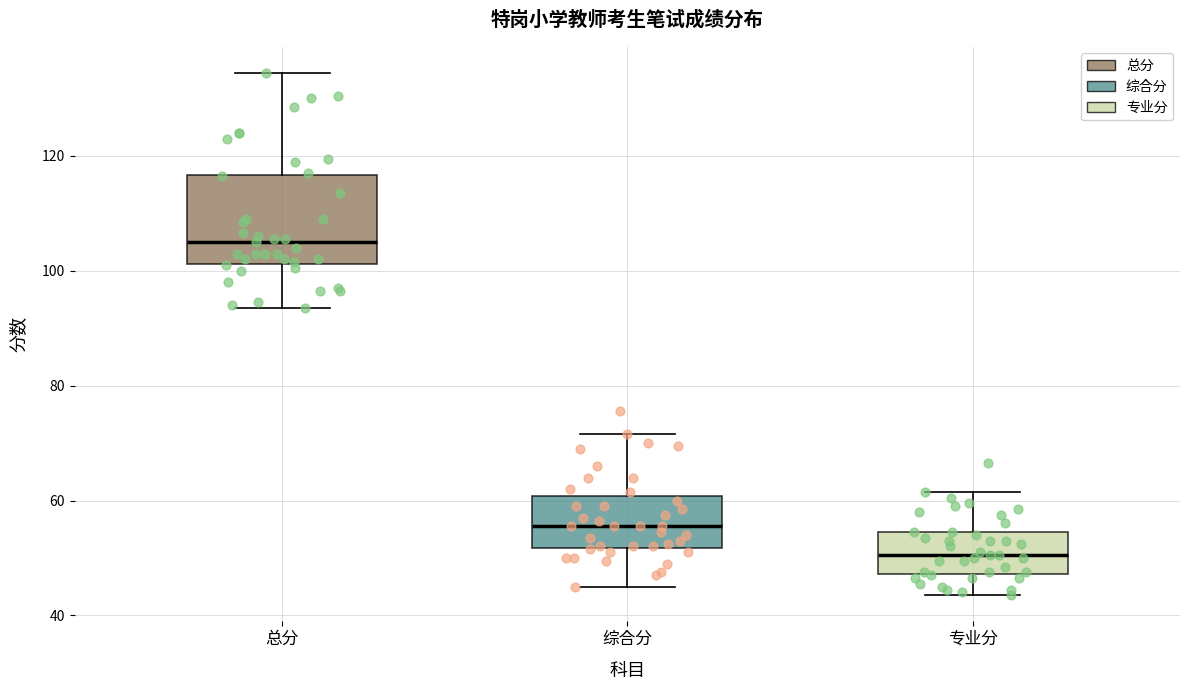

Reading left to right, read every box against the y-axis: the position of its median line, the range the box covers, and the ends of its whiskers. The values are not printed on the chart, so give them approximately, as read against the axis.

总分: median 106, box 102 to 116, whiskers 94 to 134
综合分: median 56, box 52 to 60, whiskers 46 to 72
专业分: median 50, box 48 to 54, whiskers 44 to 62